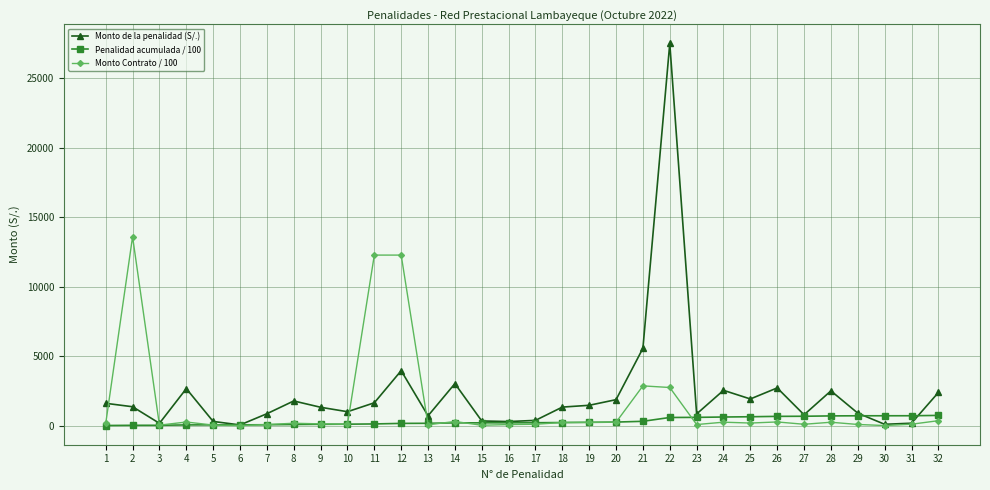

Which series has the largest total across all categories?

Monto de la penalidad (S/.)